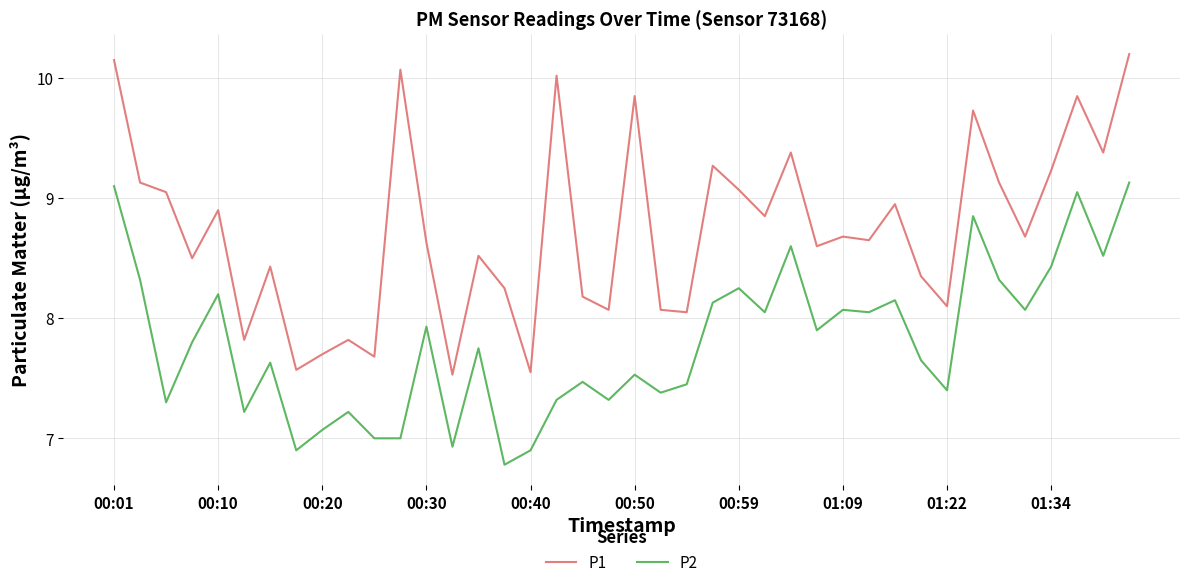

How many categories are shown in the chart?

40